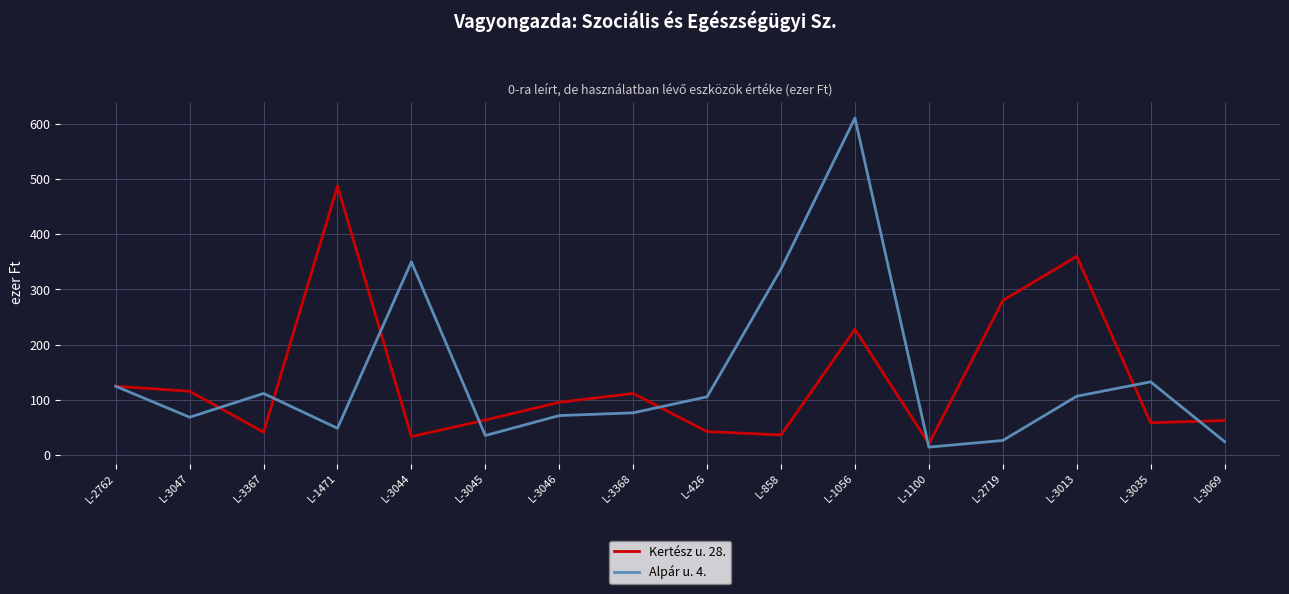

At which category does Kertész u. 28. reach its first local valley?

L-3367